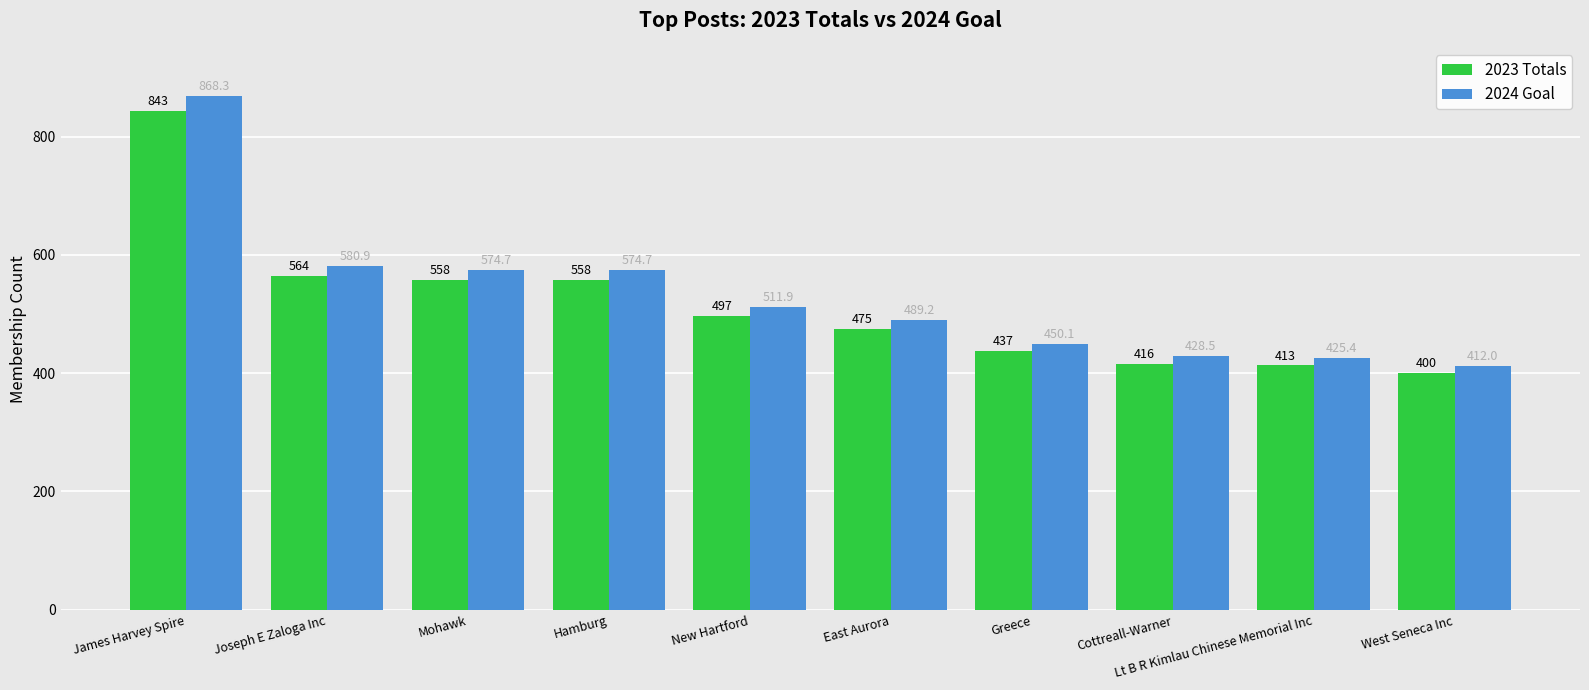

Count the number of categories in the chart.

10